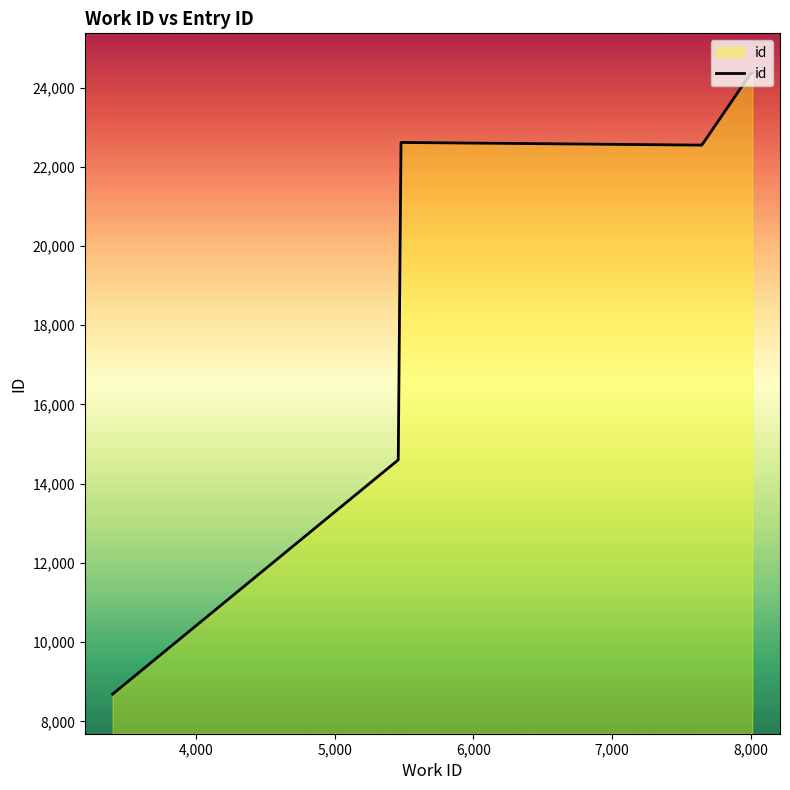

What is the smallest value displayed?

8687